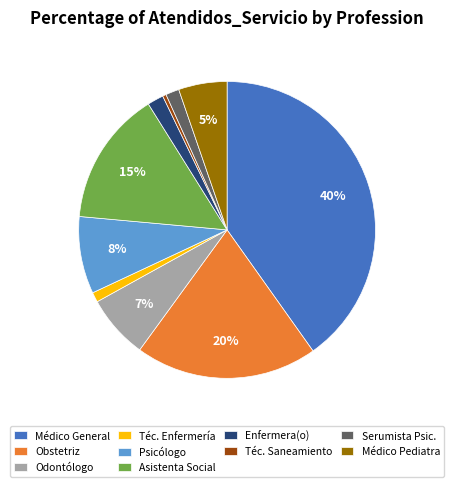

Is there a majority slice in this chart?

No